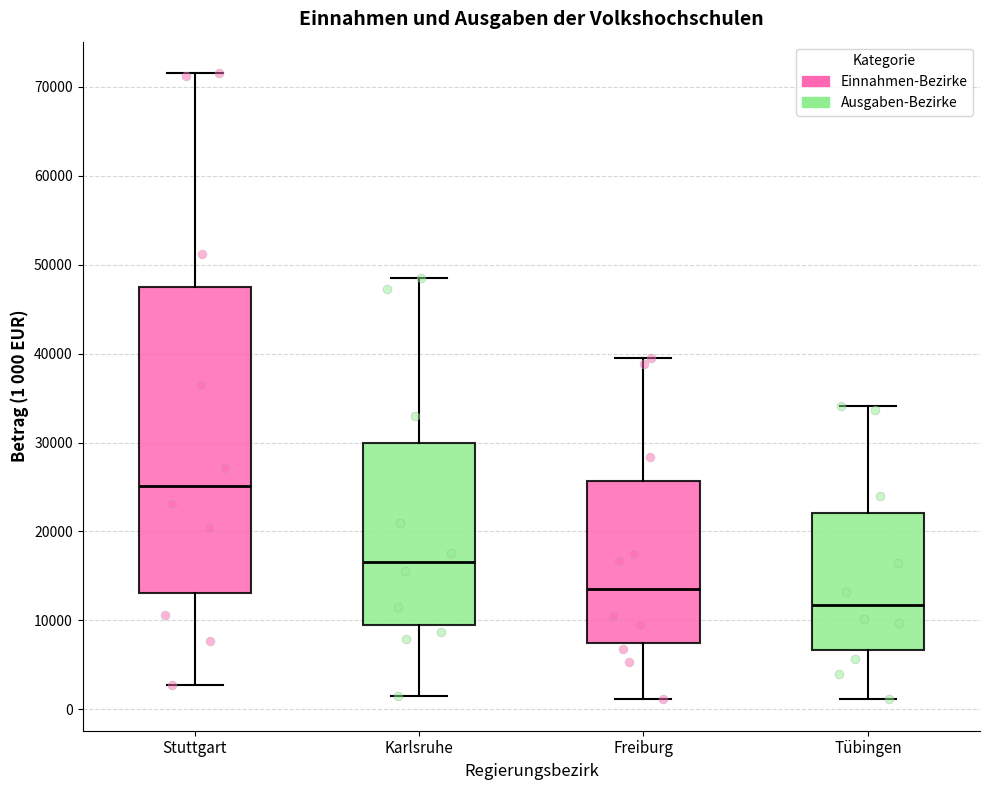

Where does the lower whisker of the box for Freiburg end on the y-axis? The values are not printed on the chart, so give them approximately, as read against the axis.

1000